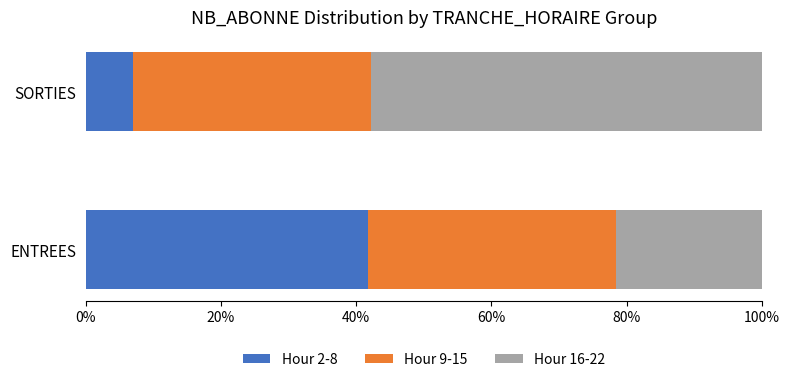

What is the average value of the Hour 2-8 series?

24.4